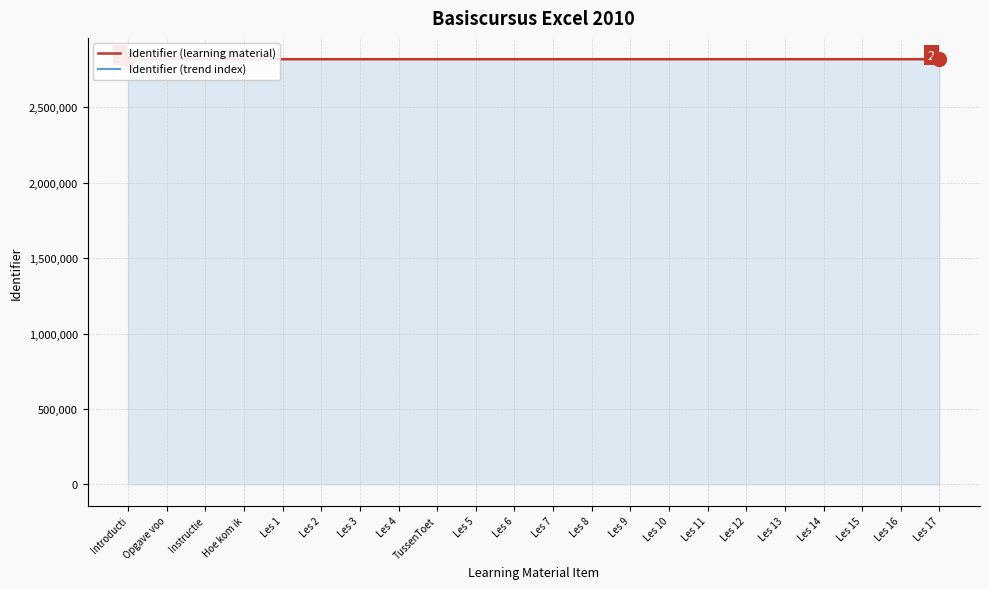

Does the chart display data point markers on the line(s)?

No